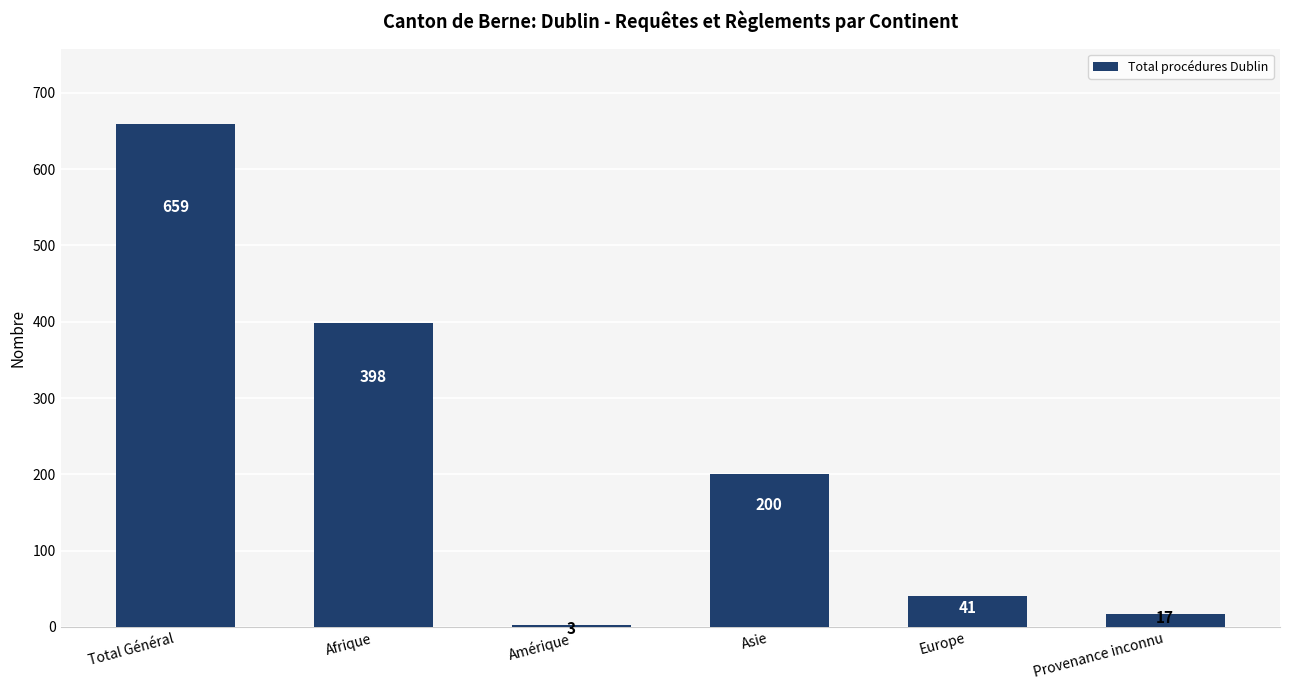

Are the bars horizontal?

No